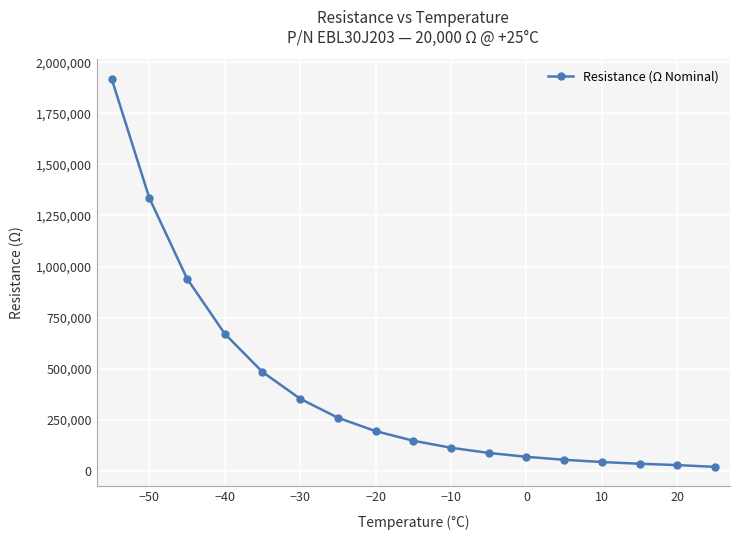

Is this an area chart (filled region under the line)?

No